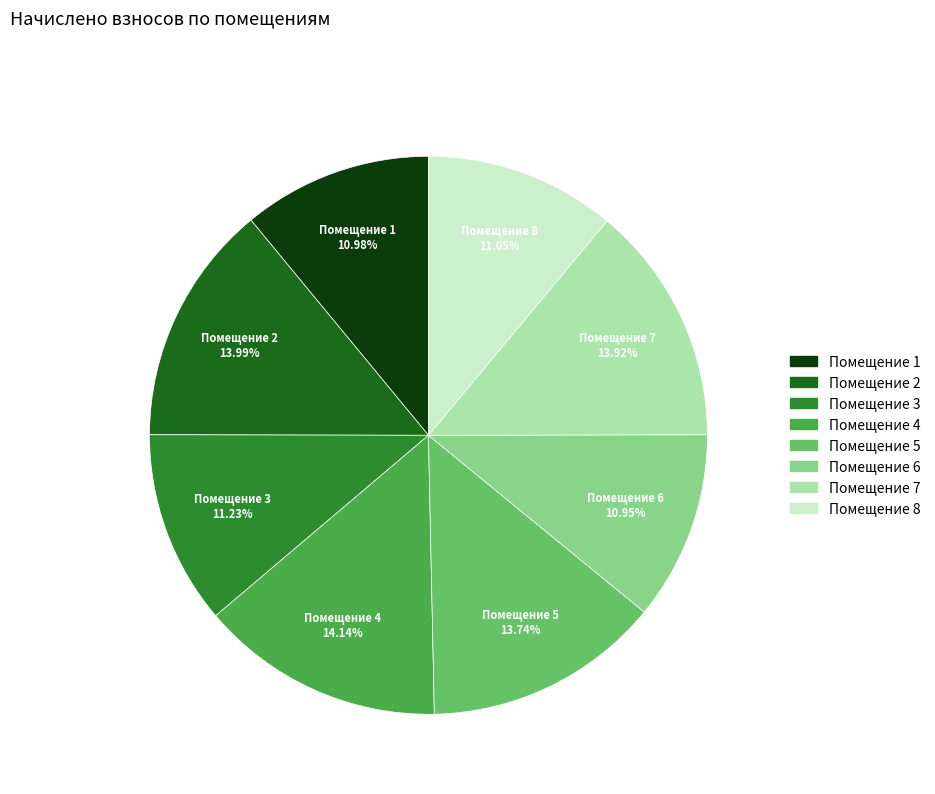

Does Помещение 6 account for over 50% of the chart?

No